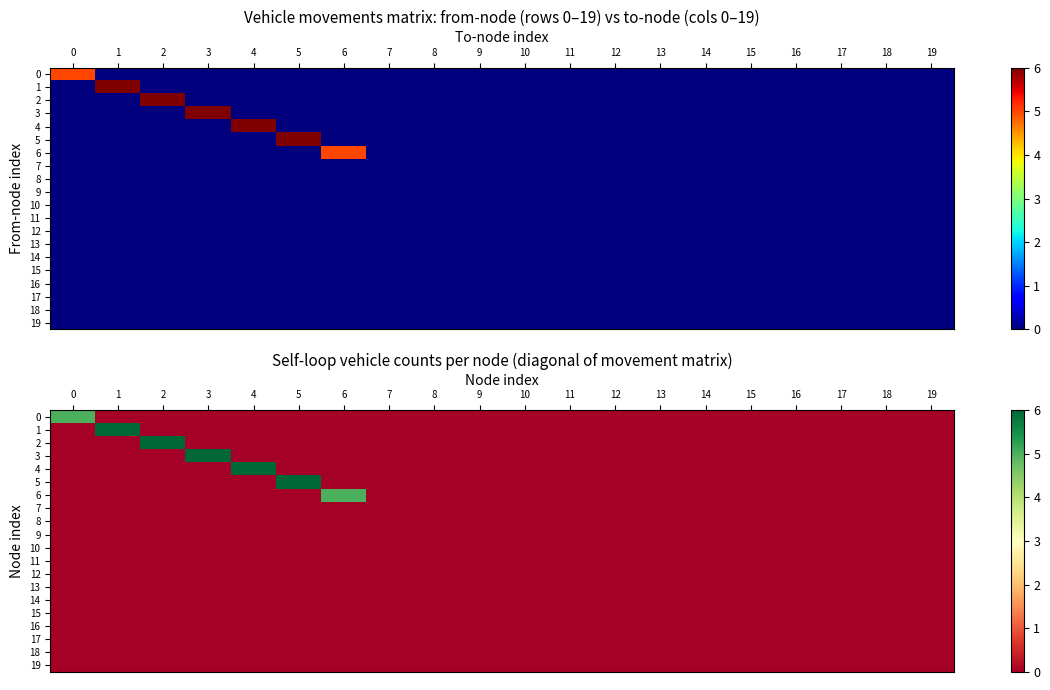

List the series in order of their peak value, lowest first.

7, 8, 9, 10, 11, 12, 13, 14, 15, 16, 17, 18, 19, 0, 6, 1, 2, 3, 4, 5